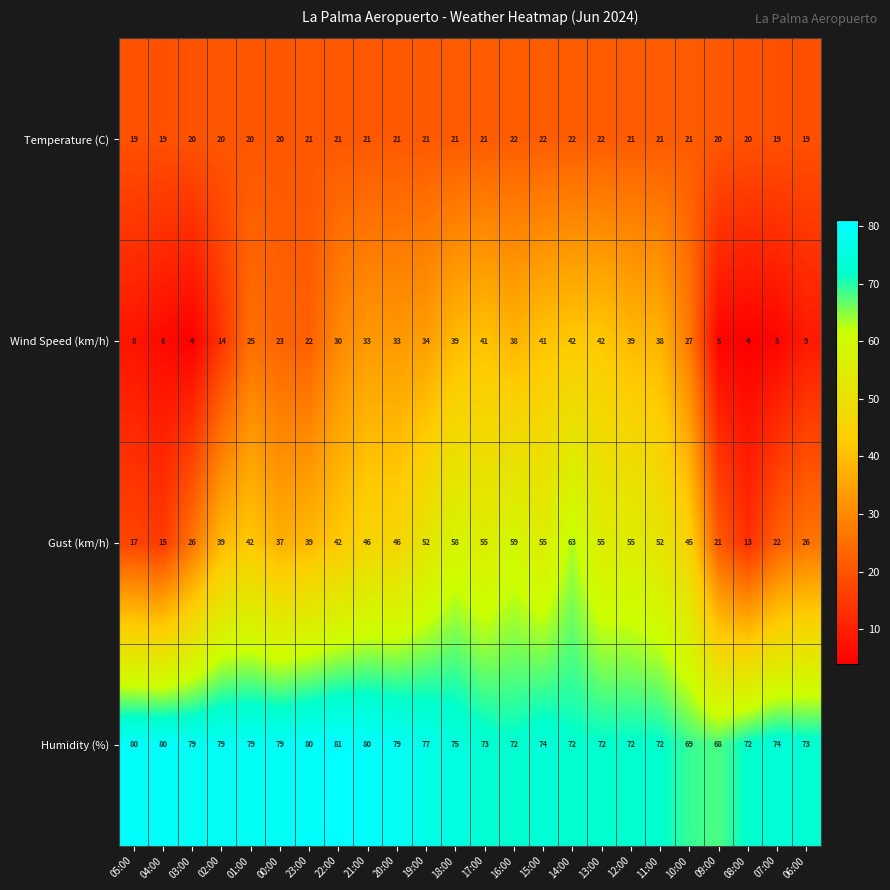

What is the approximate value of Wind Speed (km/h) at 04:00, to the nearest 10?

10